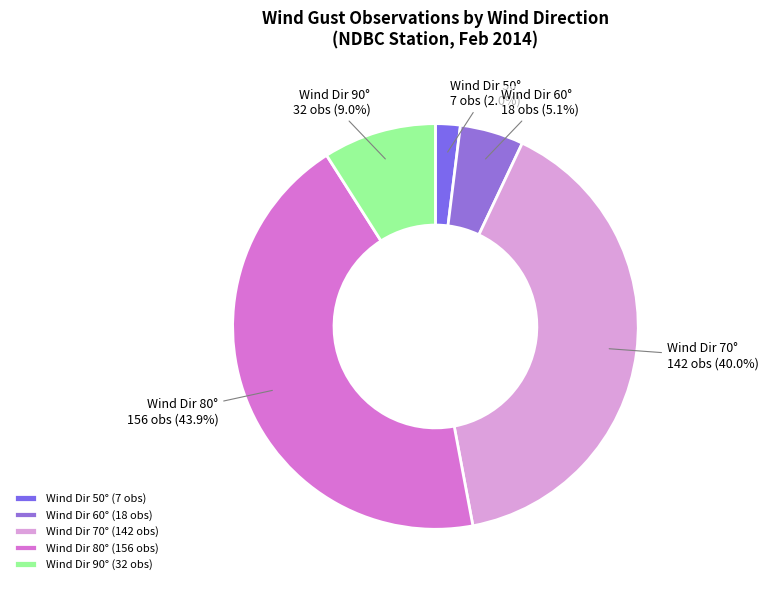

Does Wind Dir 50° represent more than half of the total?

No